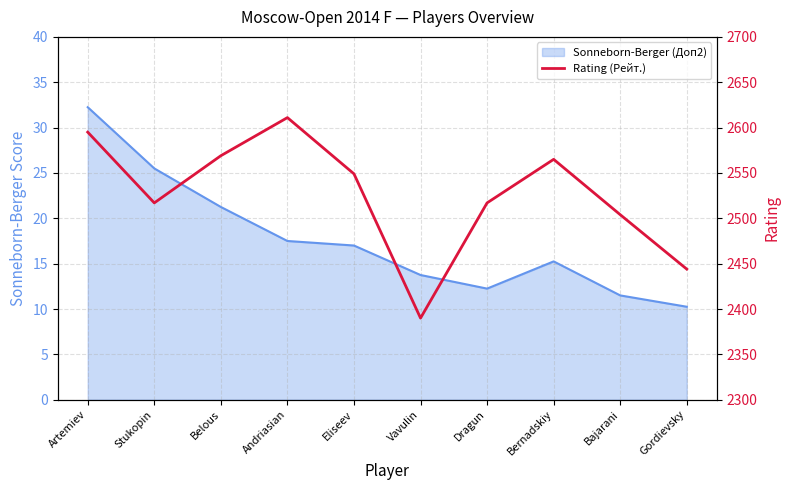

Reading left to right, extract all data points from this chart.

2595	2517	2569	2611	2549	2390	2517	2565	2504	2444